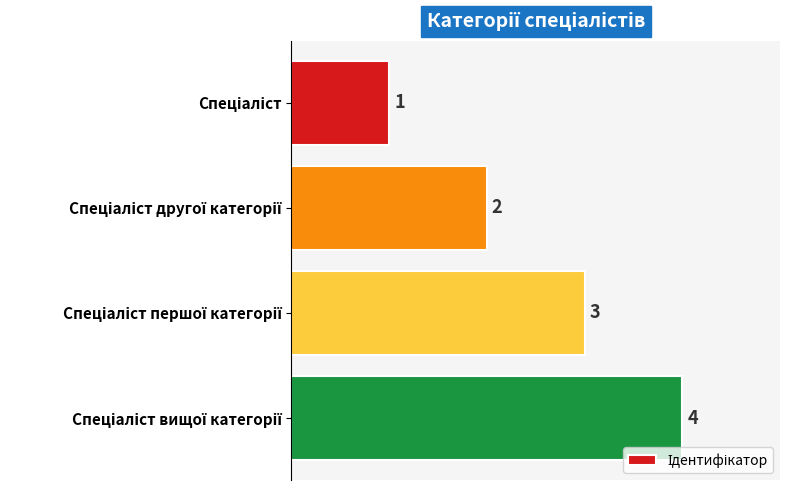

What is the value of the 3rd bar from the top?

3